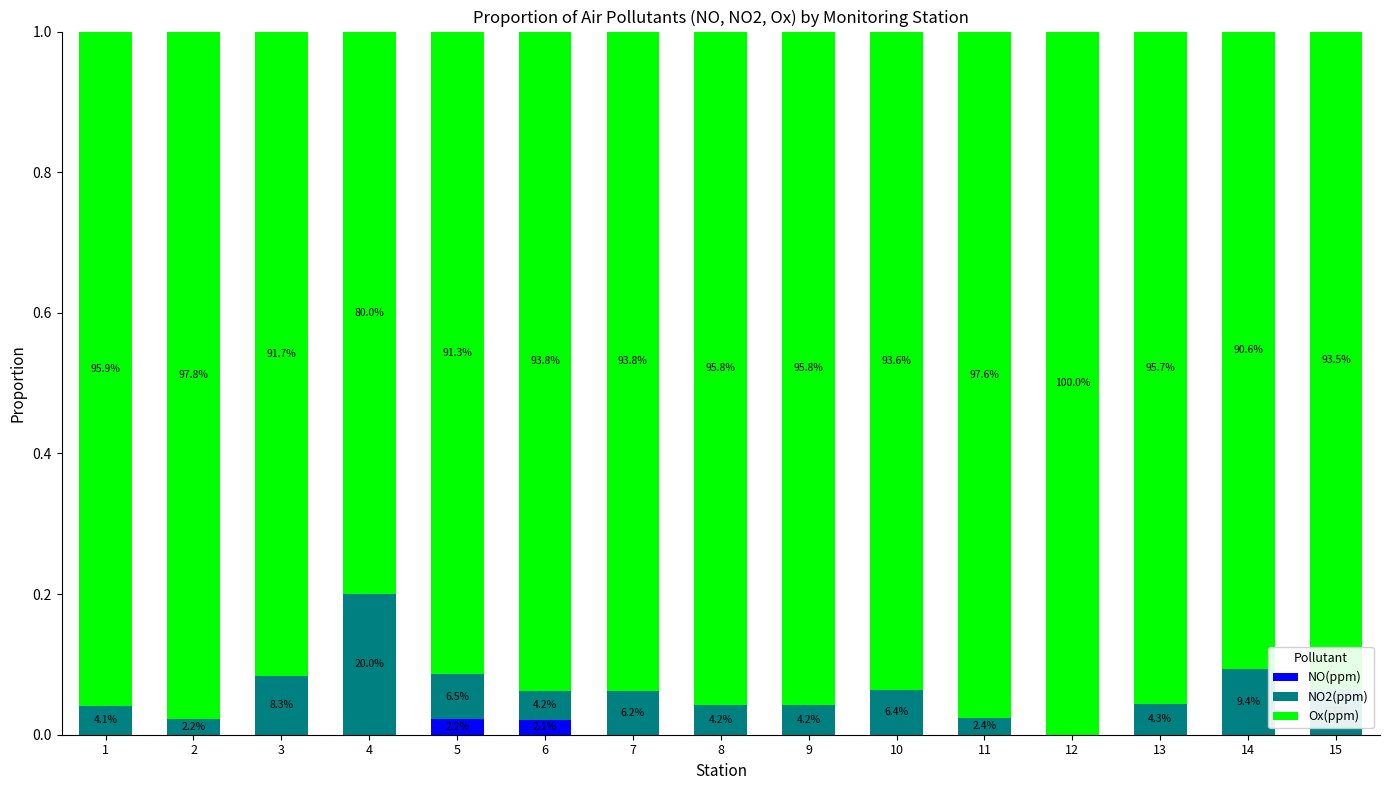

Are the bars grouped side by side (vs. stacked)?

No